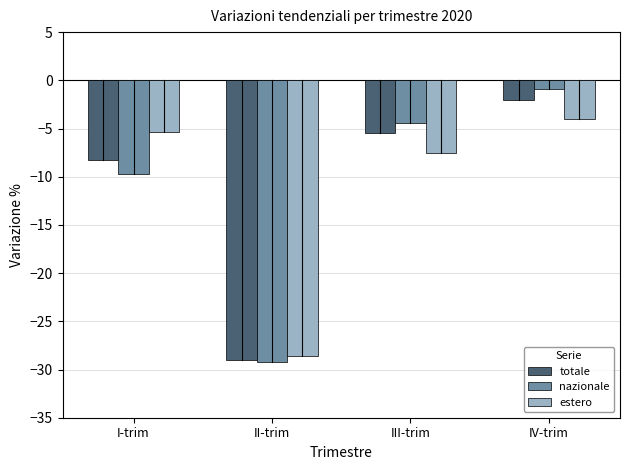

The estero series shows -28.6 at II-trim. True or false?

True